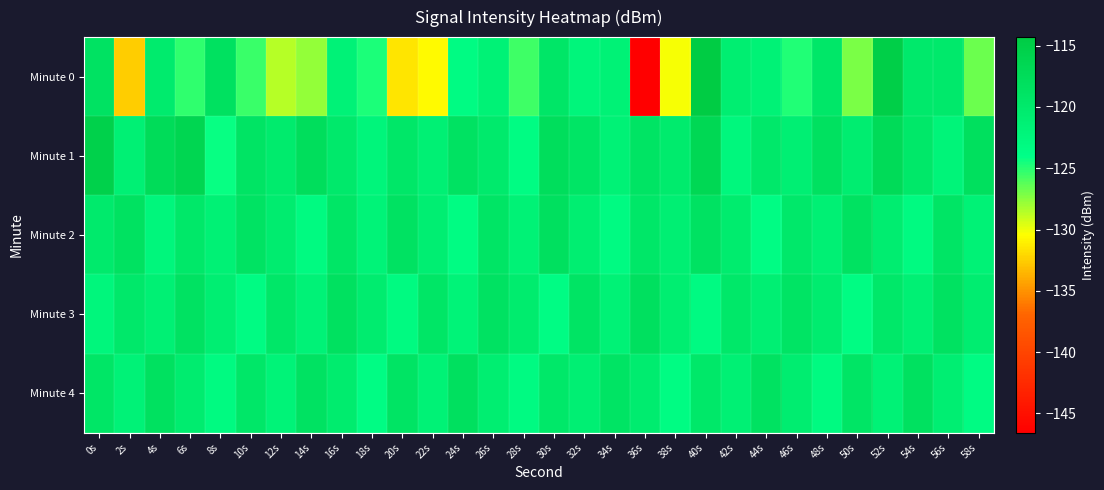

What is the smallest value displayed?

-146.6